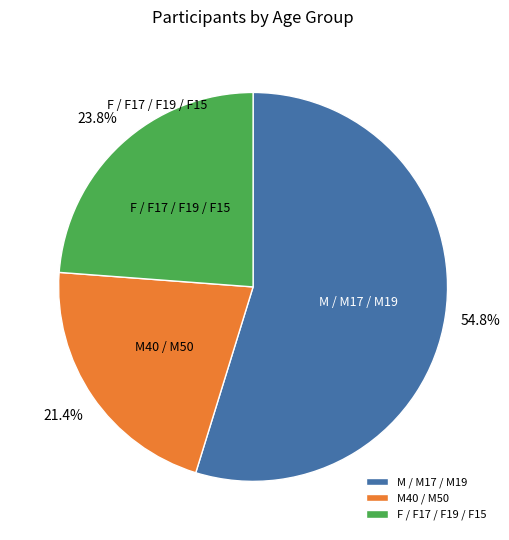

What percentage is NOT represented by M40 / M50?

78.6%